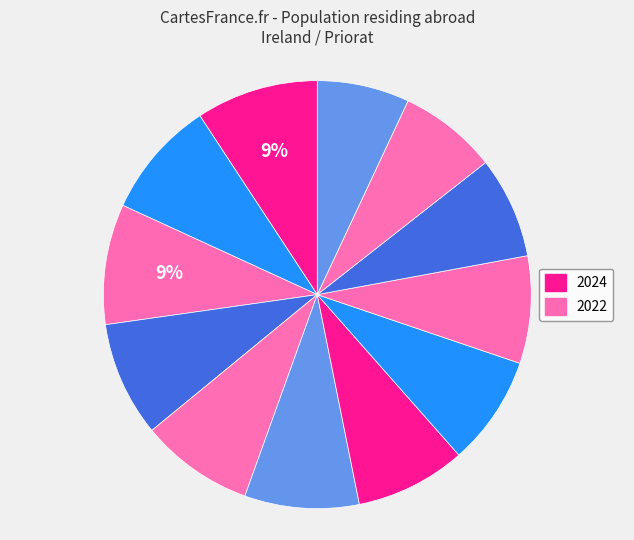

Count the number of slices in the pie.

12